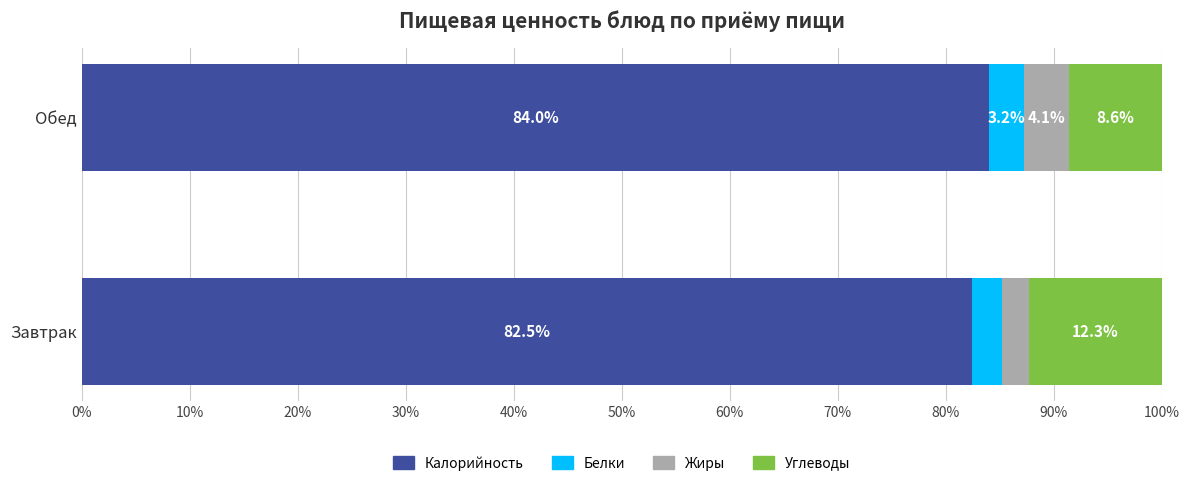

The value of Калорийность at Завтрак is 82.5. True or false?

True